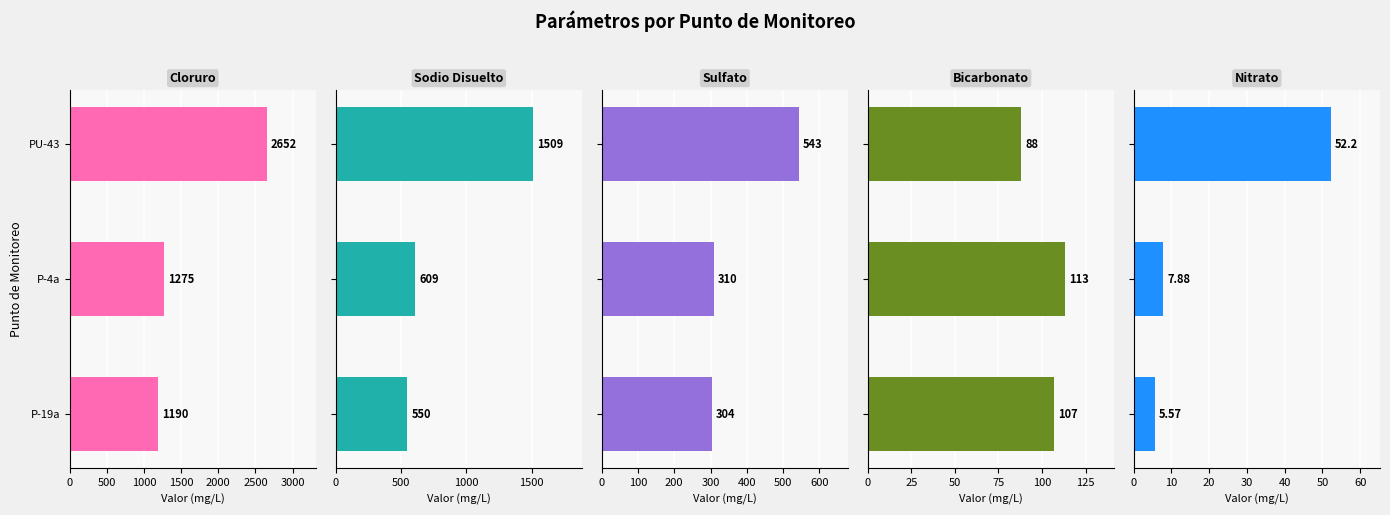

Is it true that Sulfato equals 310.0 at P-4a?

True